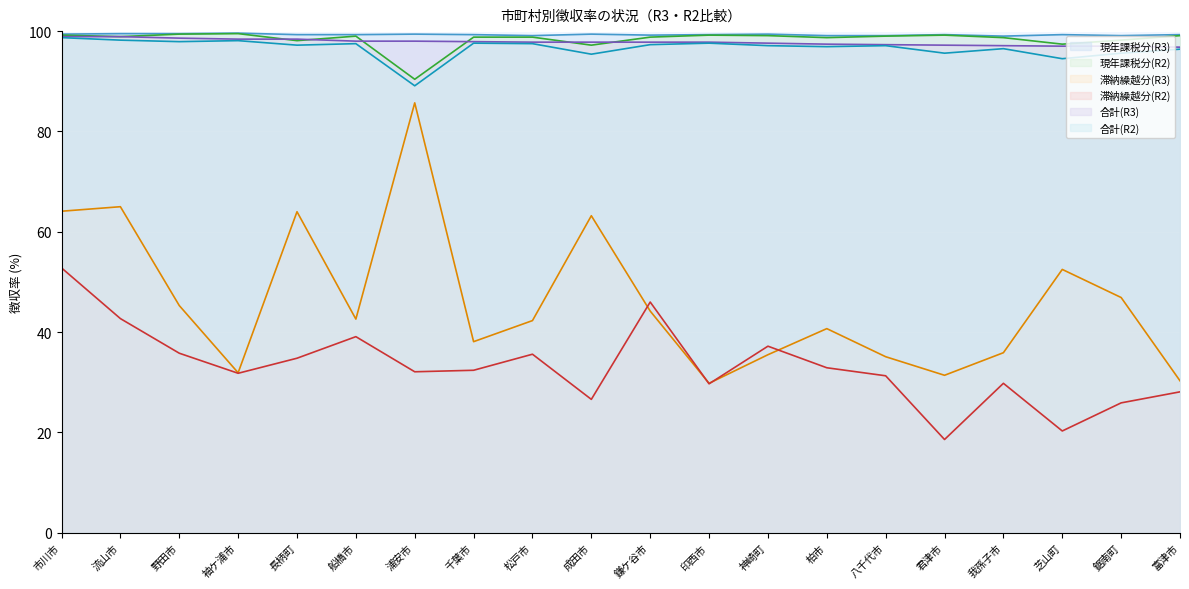

How many lines are shown in the chart?

6